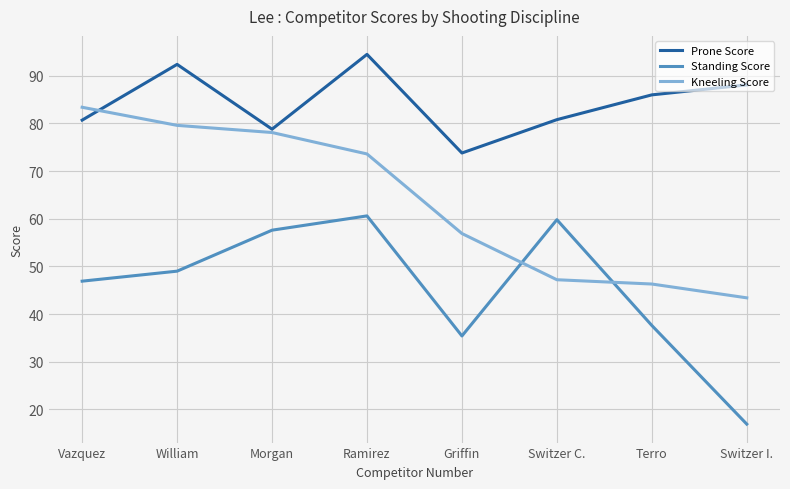

What position from the left is Morgan?

3